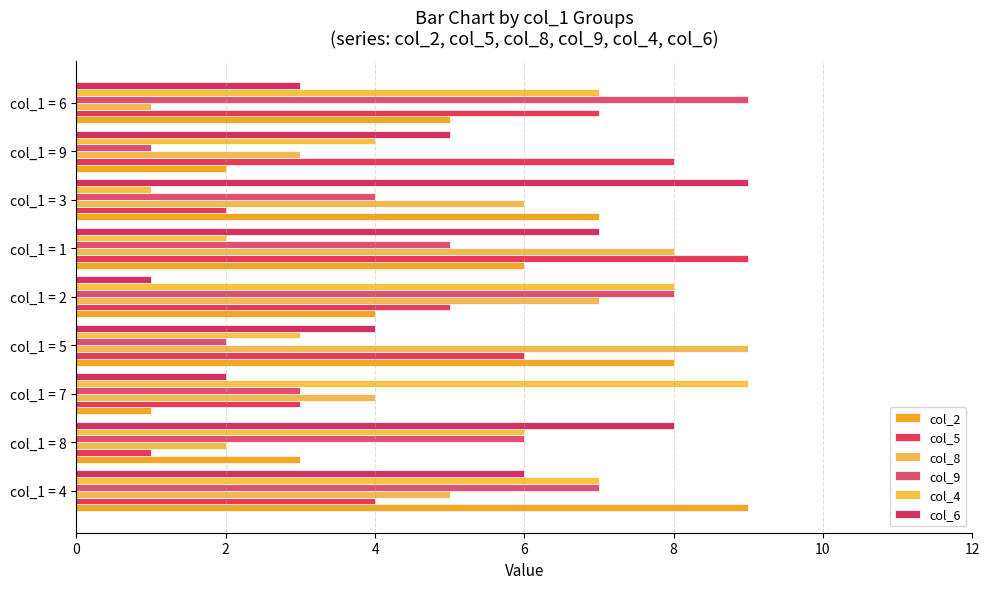

What is the minimum value shown in the chart?

1